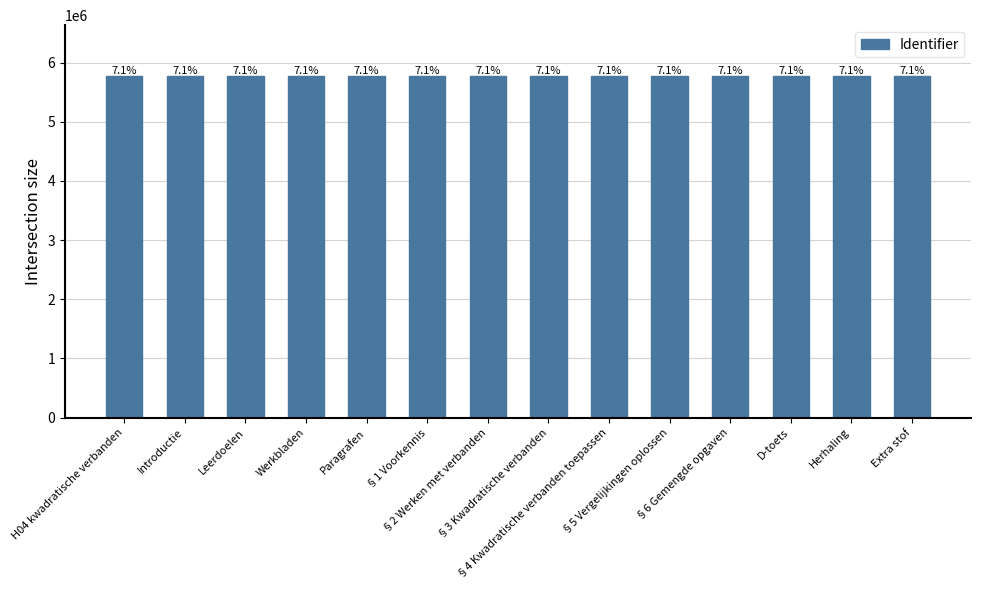

What is the minimum value shown in the chart?

5766914